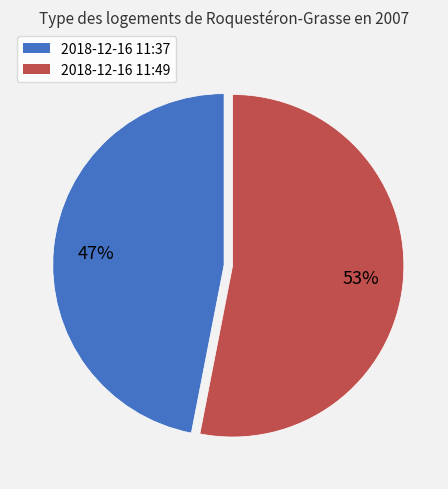

To the nearest percent, what is the difference between the largest and smallest slice percentages?

6%